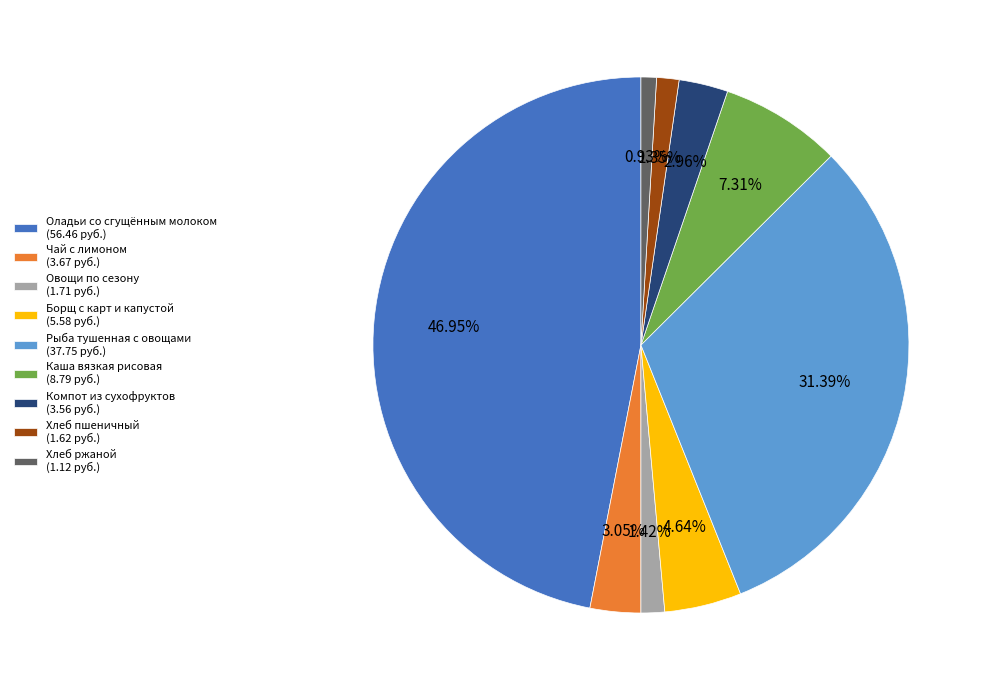

Does any single category account for the majority?

No